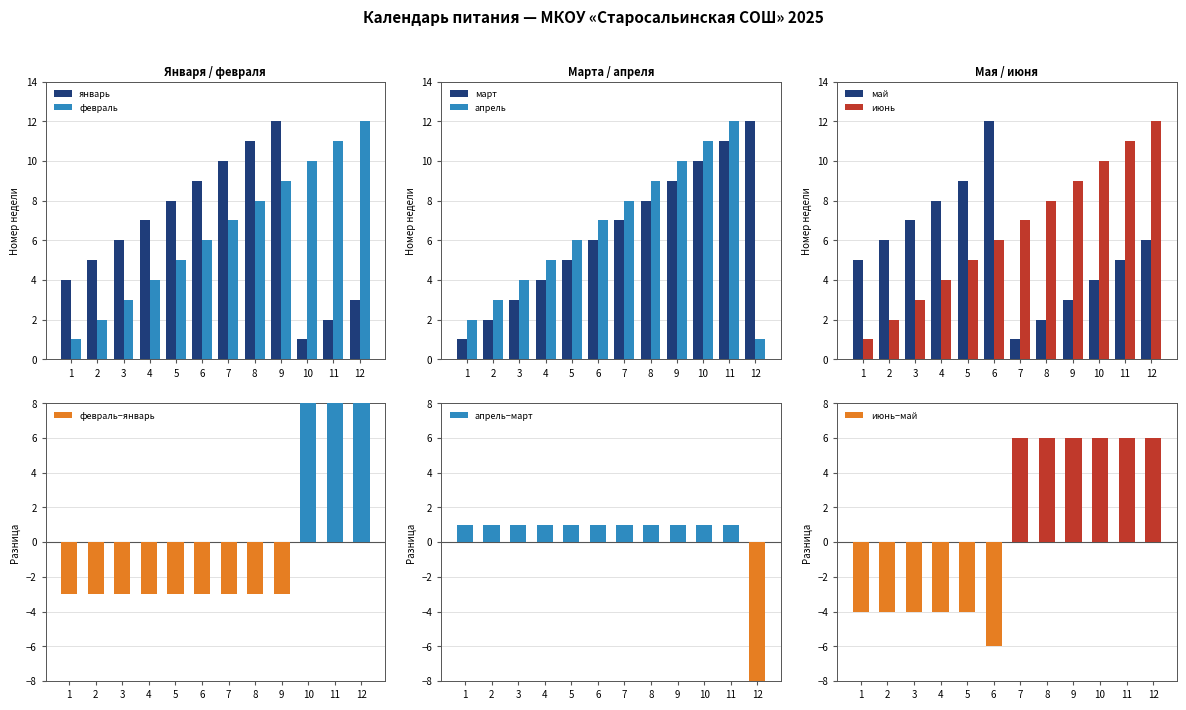

What is the difference between the maximum and second lowest values in the февраль series?

10